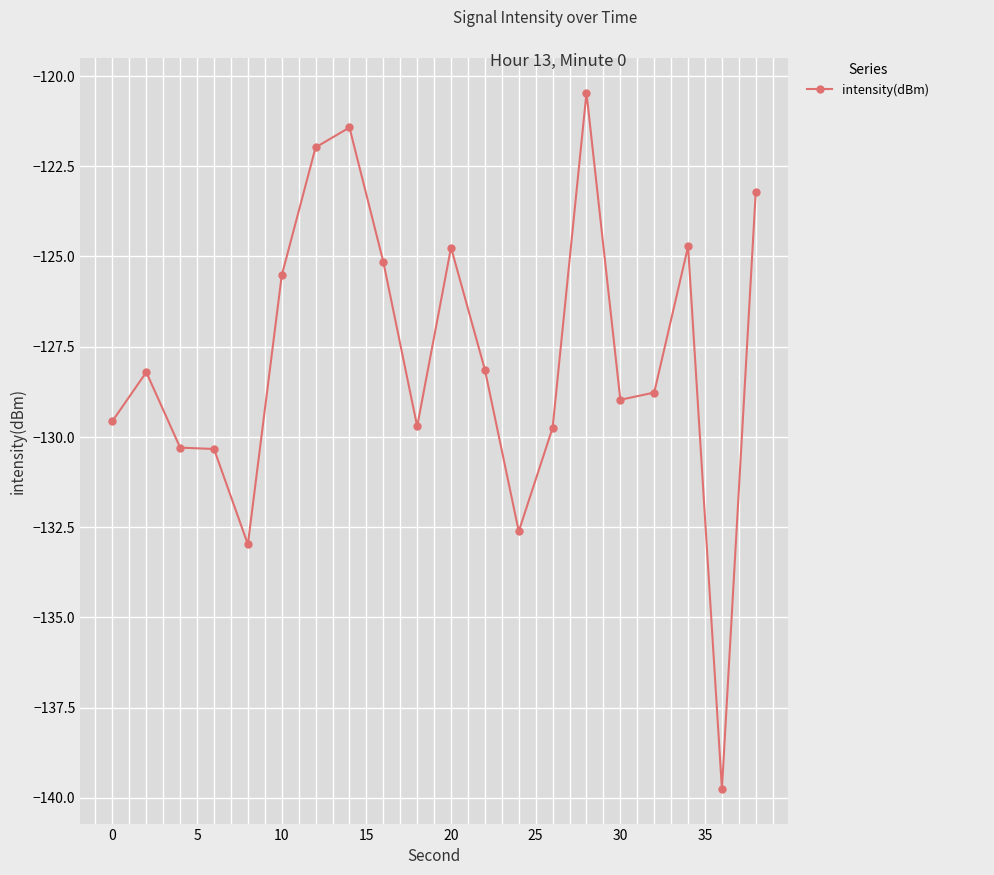

What is the sum of all values?

-2556.3